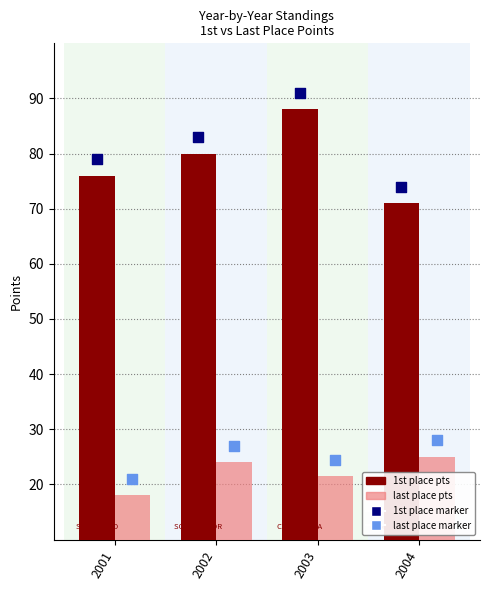

What are all the series names shown in the legend?

1st place pts, last place pts, 1st place marker, last place marker